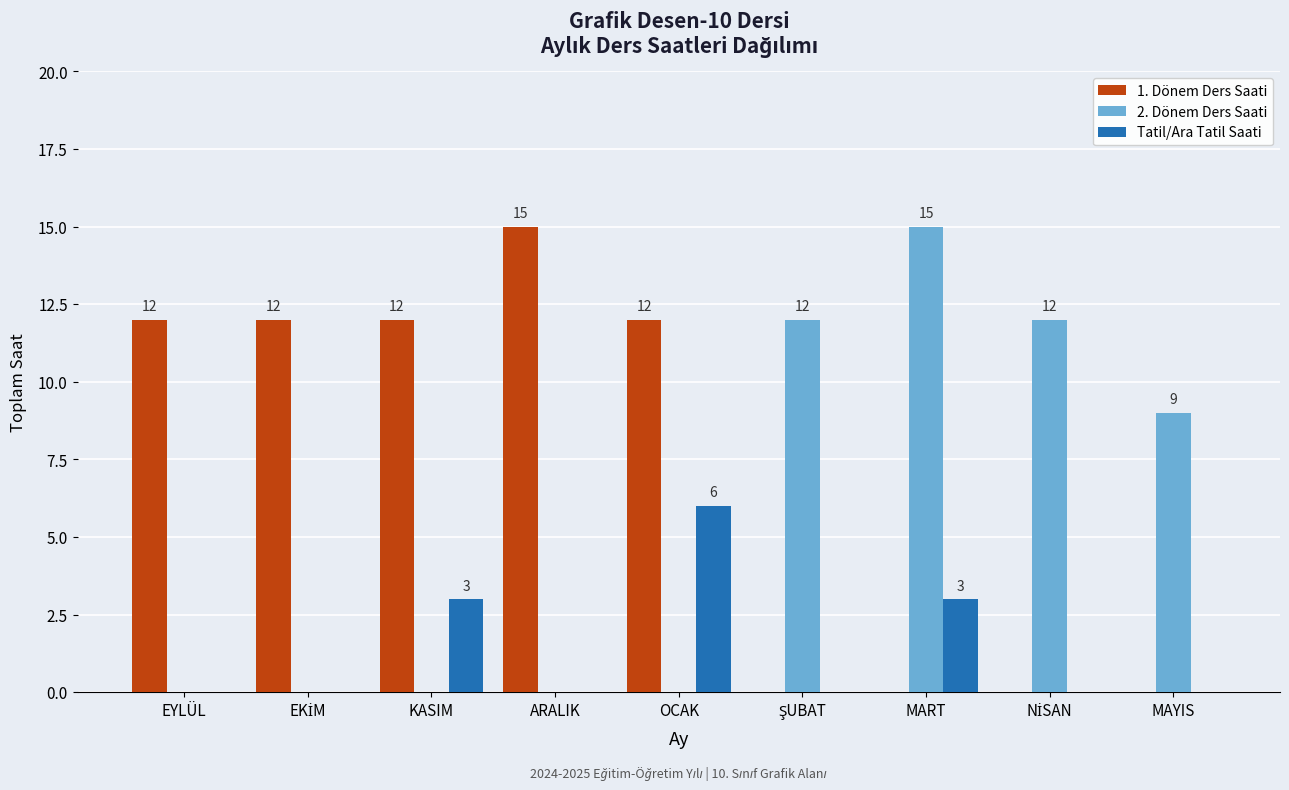

At which label does 2. Dönem Ders Saati reach its peak?

MART